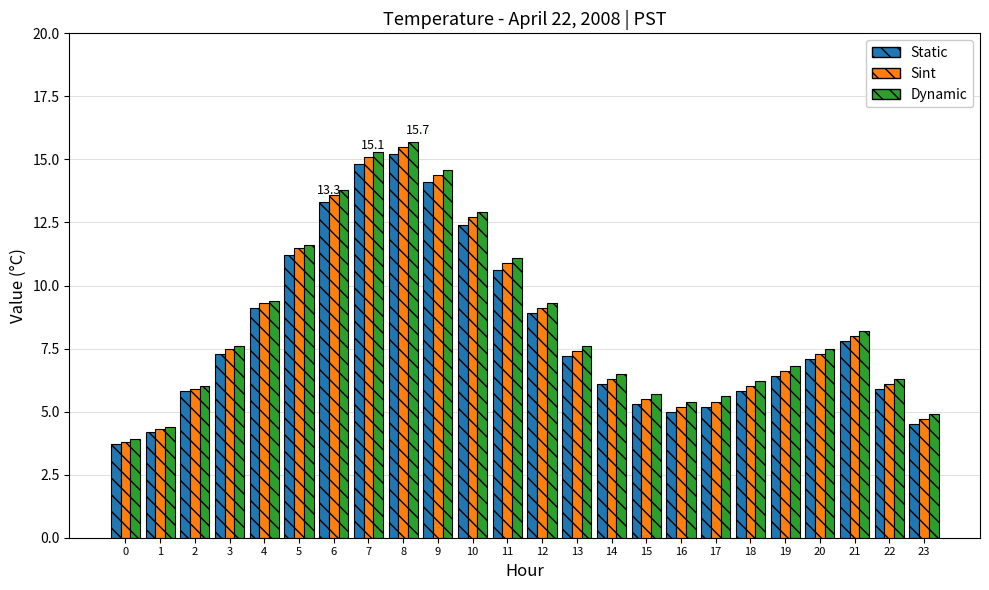

At which category is the sum across all series the highest?

8